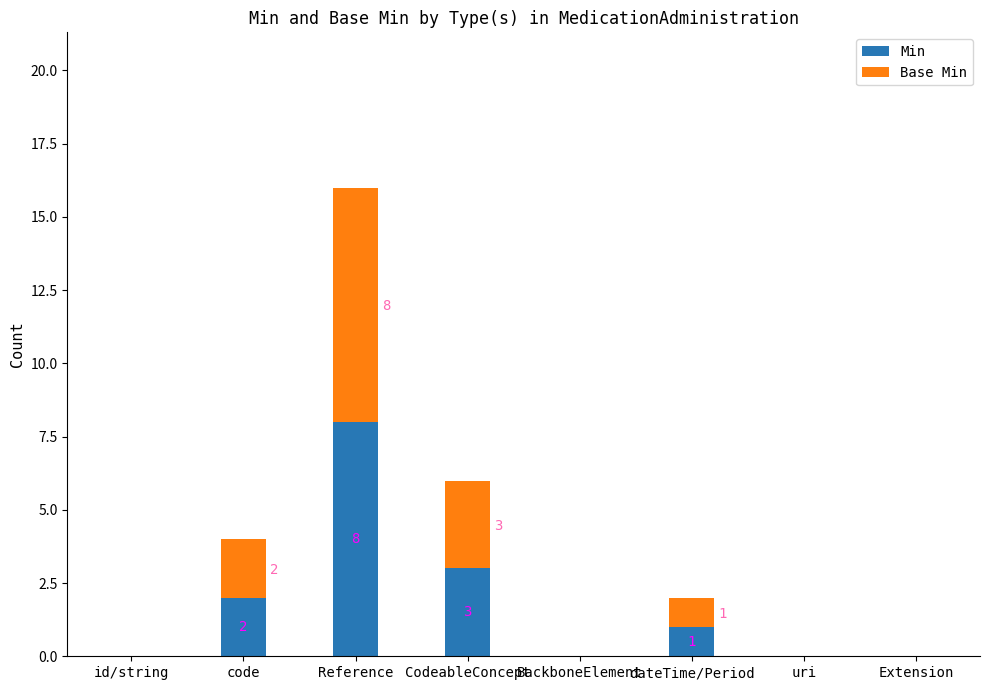

What value does the Min series have at CodeableConcept?

3